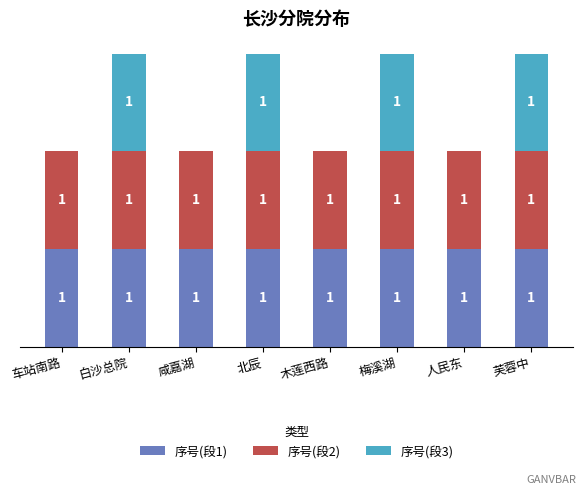

At how many categories does at least one series exceed 0?

8